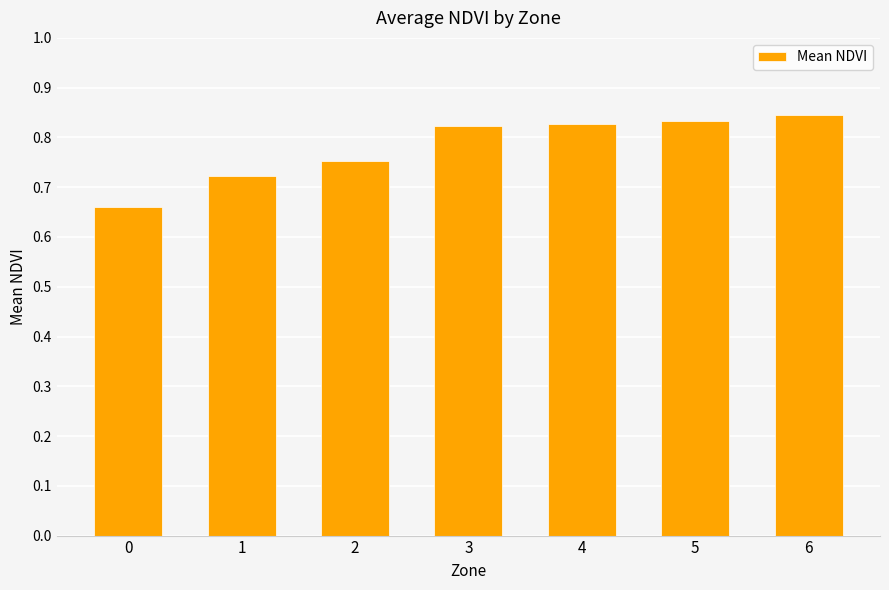

What is the difference between the second highest and minimum values?

0.2